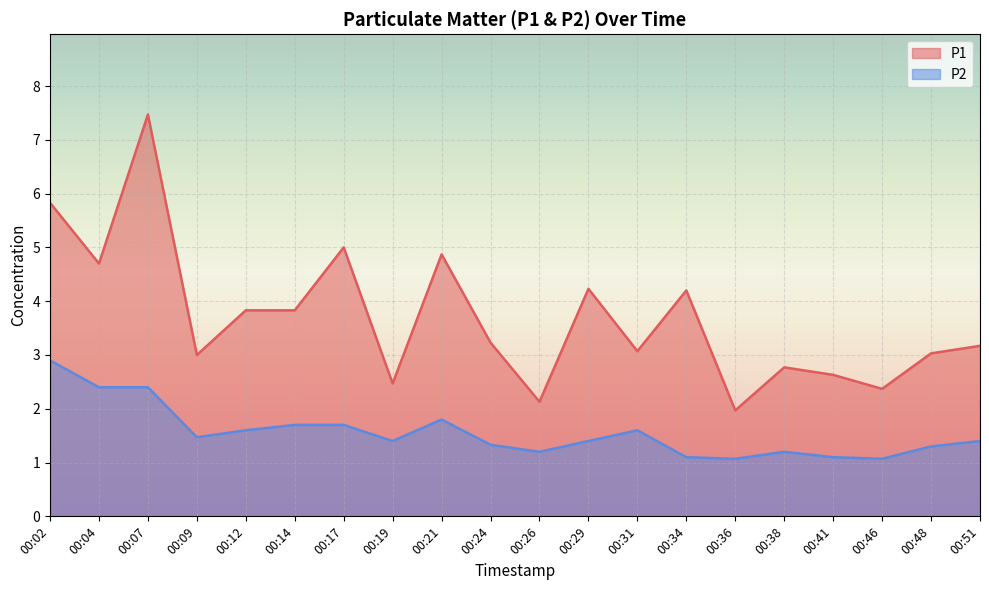

Count the number of data series in this chart.

2